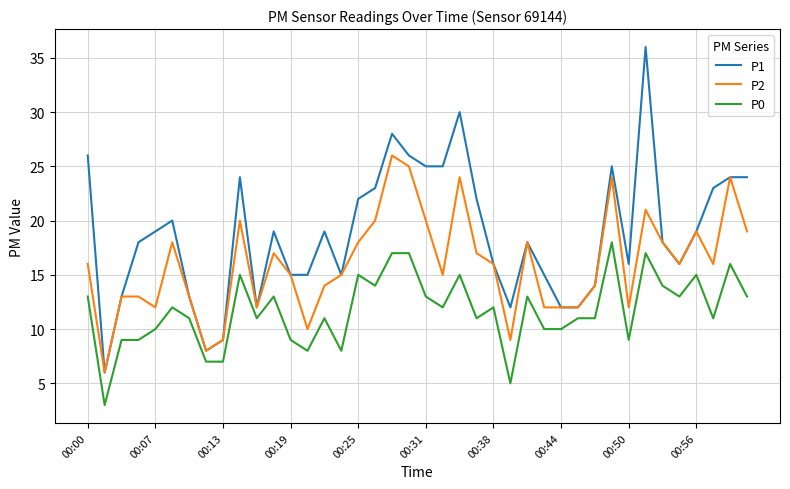

Reading left to right, what are all the values shown in this chart?

P1: 26	6	13	18	19	20	13	8	9	24	12	19	15	15	19	15	22	23	28	26	25	25	30	22	16	12	18	15	12	12	14	25	16	36	18	16	19	23	24	24
P2: 16	6	13	13	12	18	13	8	9	20	12	17	15	10	14	15	18	20	26	25	20	15	24	17	16	9	18	12	12	12	14	24	12	21	18	16	19	16	24	19
P0: 13	3	9	9	10	12	11	7	7	15	11	13	9	8	11	8	15	14	17	17	13	12	15	11	12	5	13	10	10	11	11	18	9	17	14	13	15	11	16	13